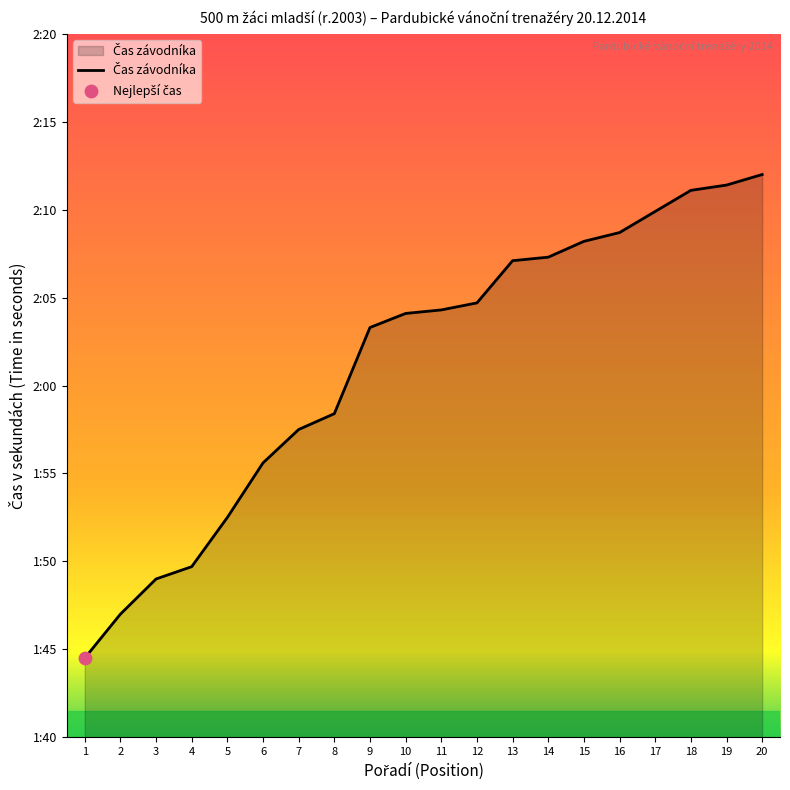

Which has a higher value, 2 or 10?

10